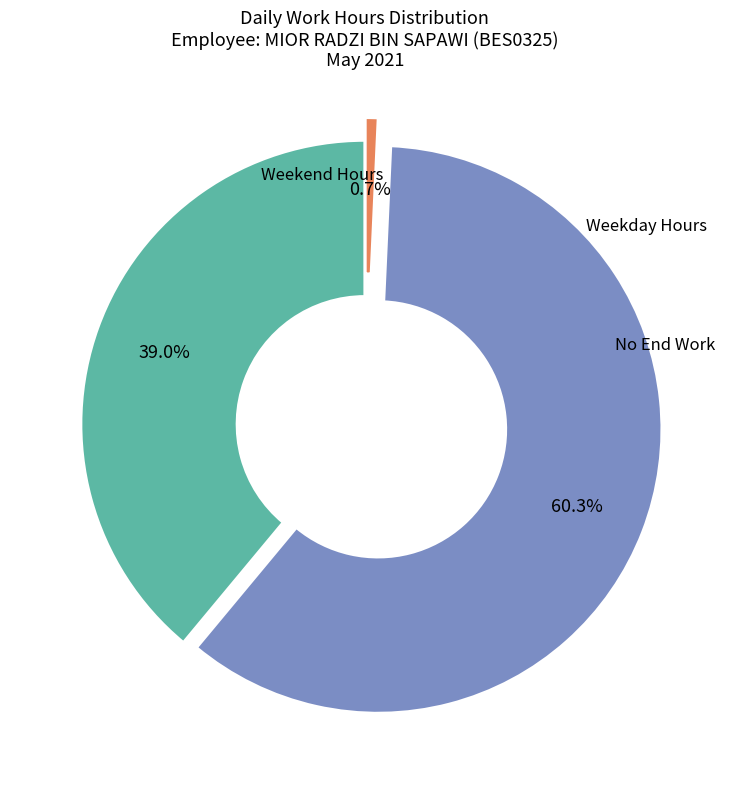

Does any single category account for the majority?

Yes